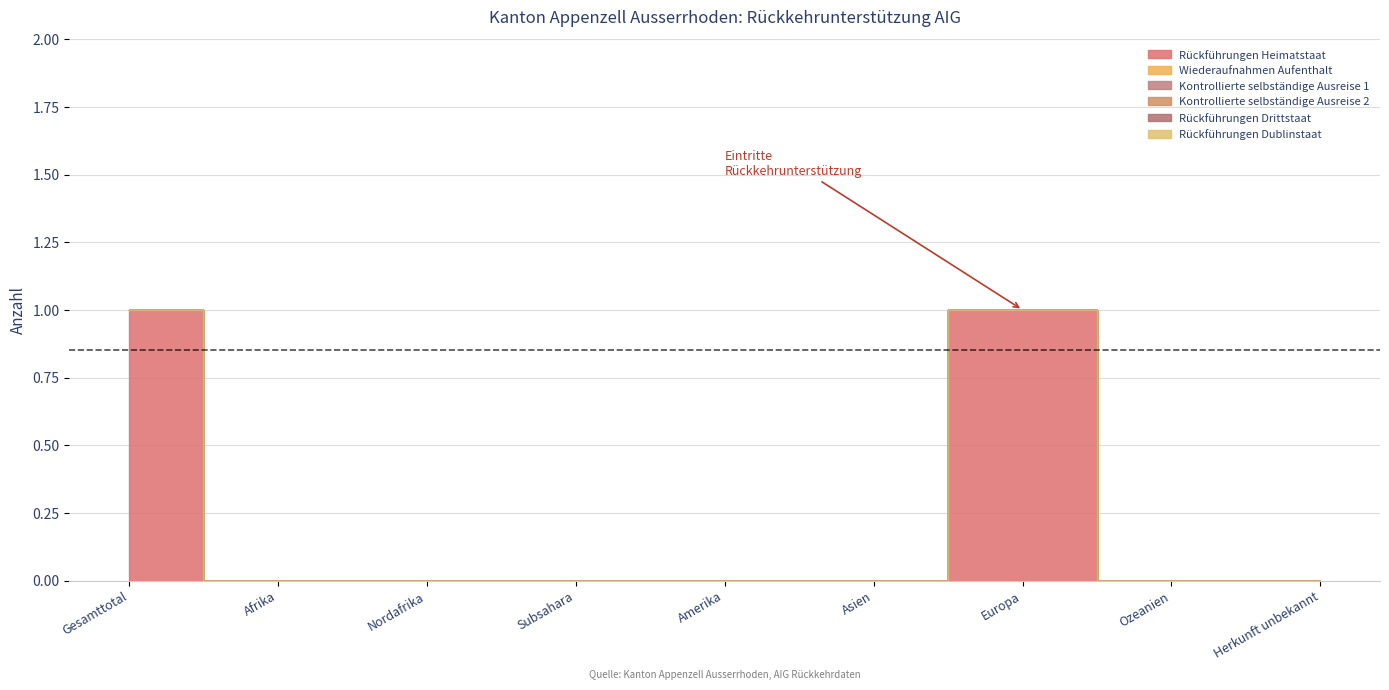

How many interior local peaks does the Rückführungen Heimatstaat series have?

1